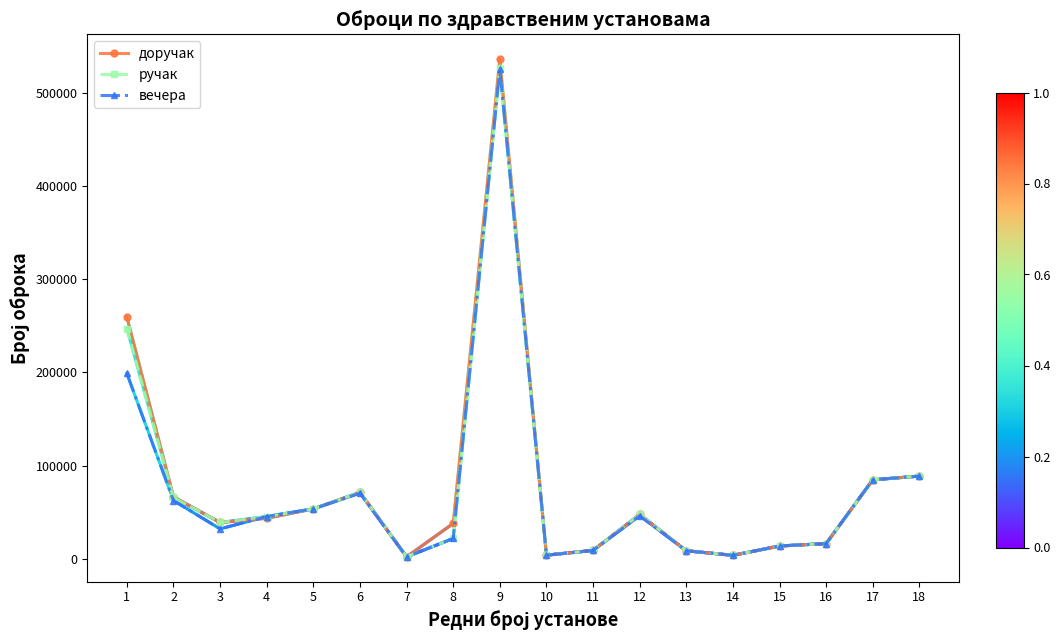

What is the maximum value shown in the chart?

536002.5